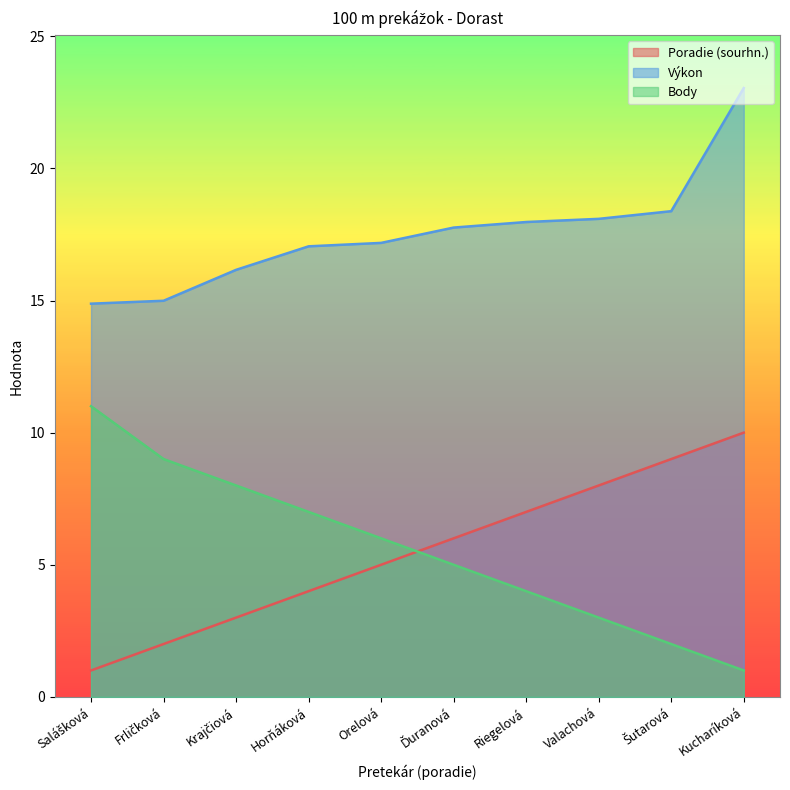

What is the difference between the maximum and second lowest values in the Výkon series?

8.0